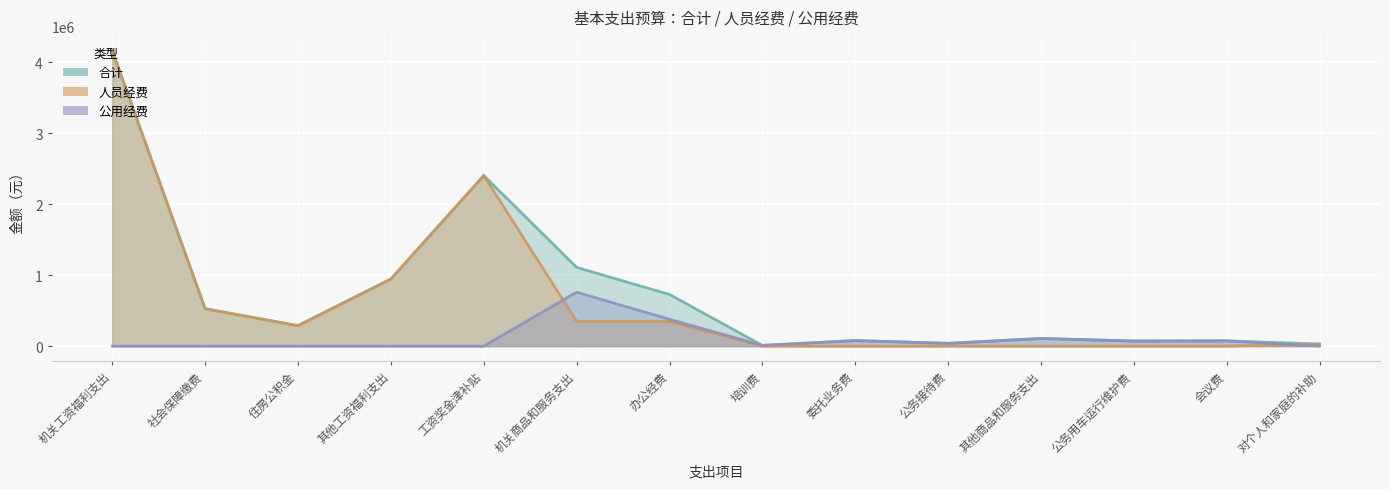

How many lines are shown in the chart?

3